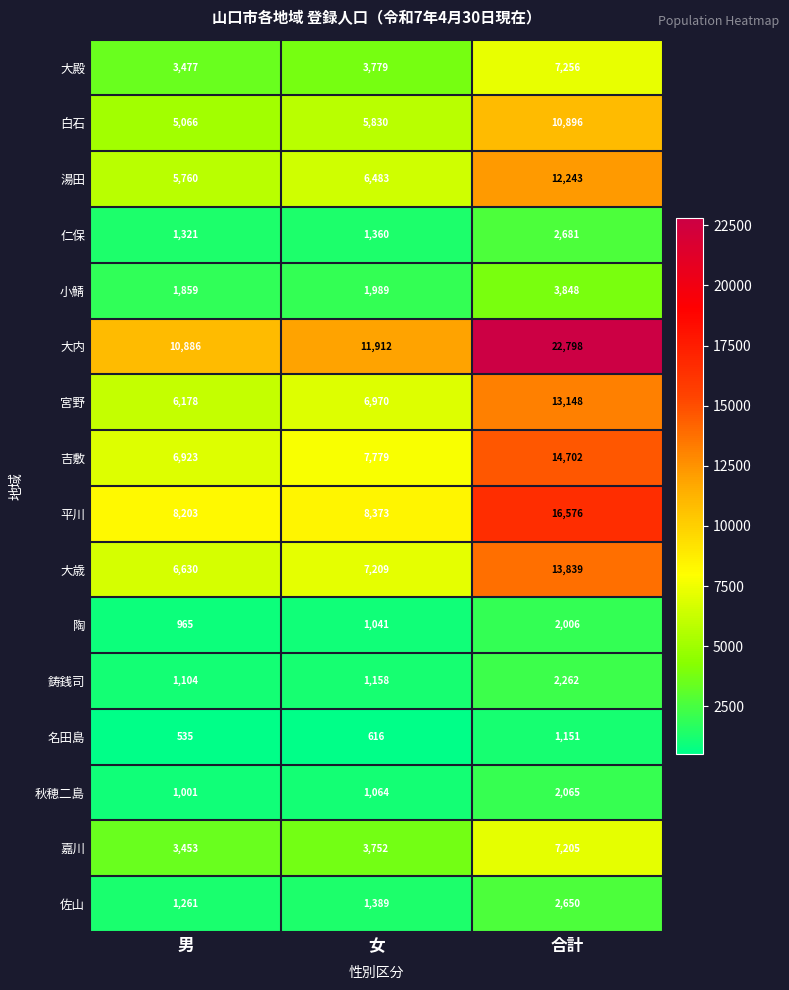

Which series has the widest spread of values?

大内